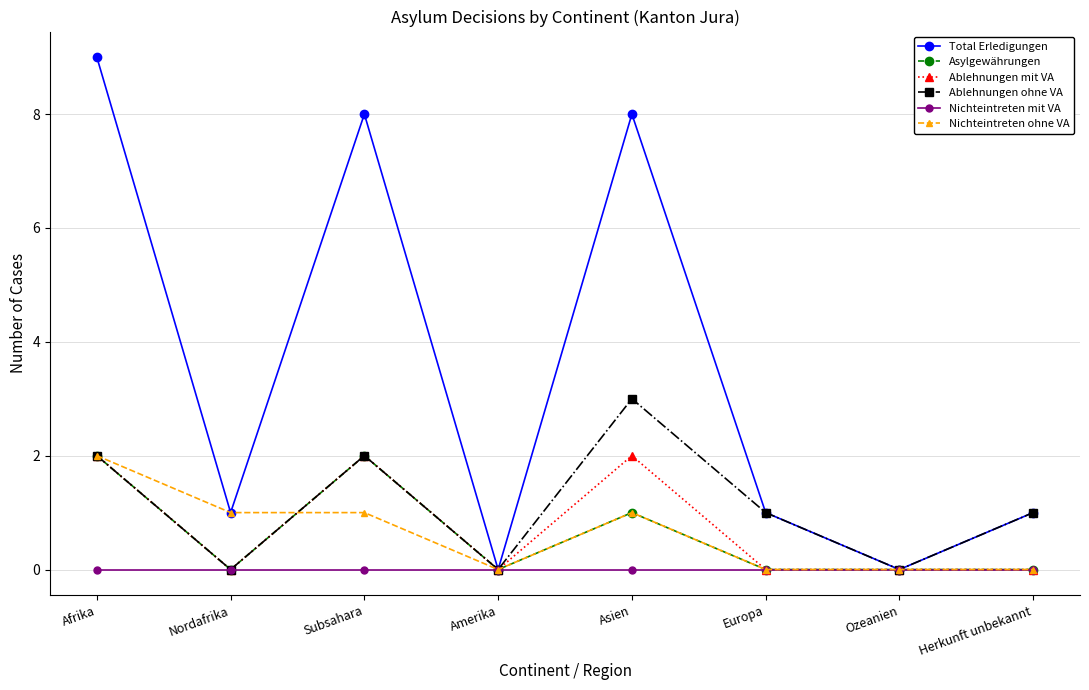

What is the maximum value shown in the chart?

9